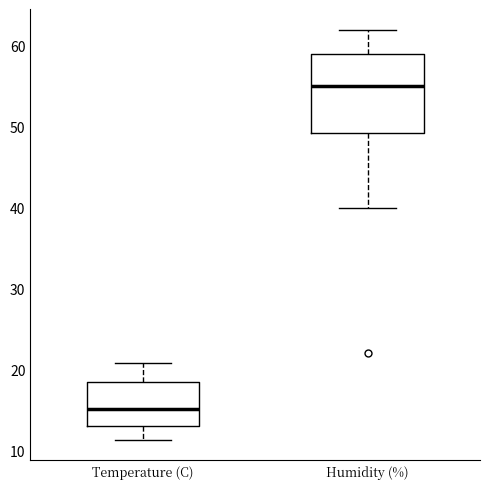

Which box has the lowest median line?

Temperature (C)